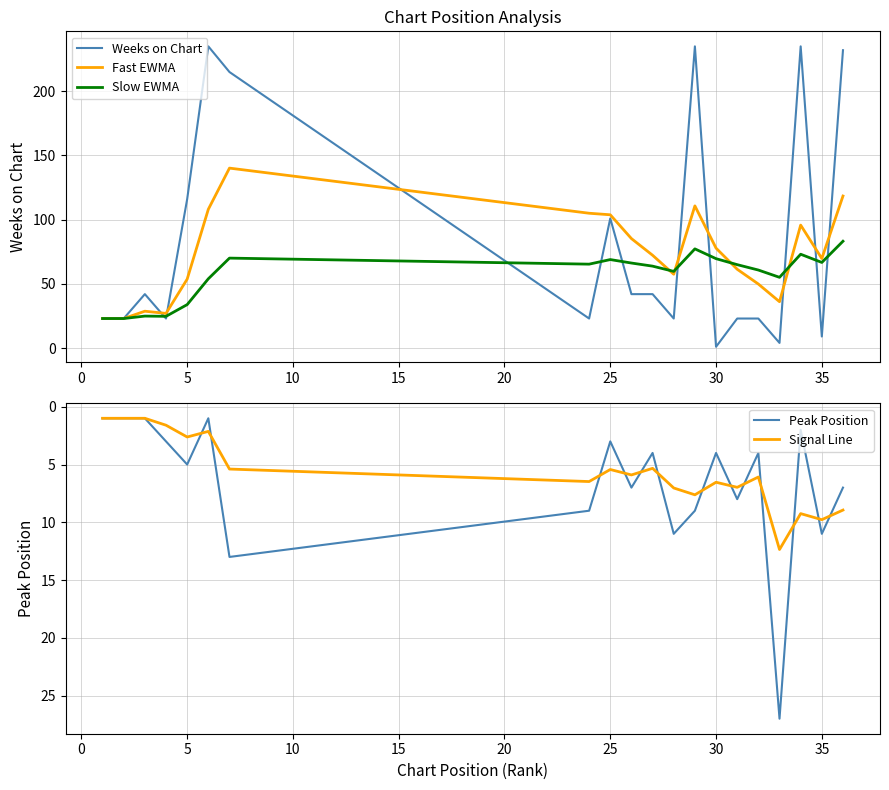

In Peak Position, how many points are lower than both neighbors (excluding endpoints)?

6